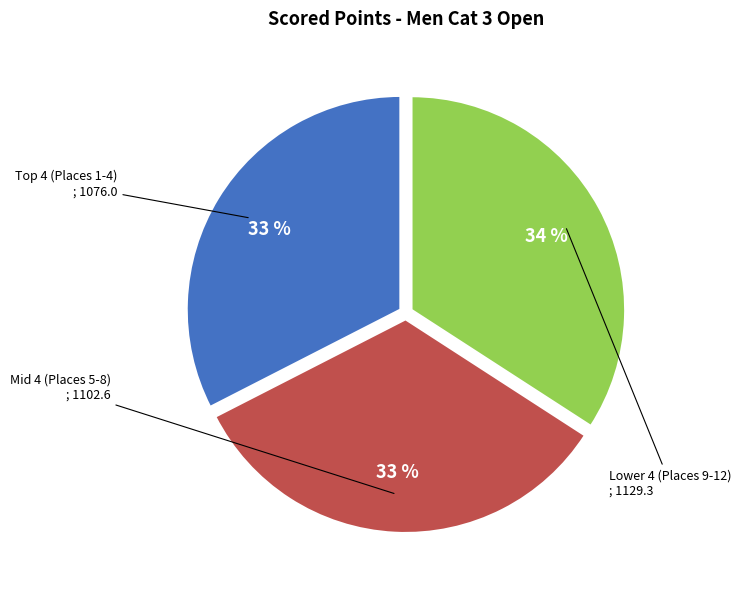

Is there a majority slice in this chart?

No